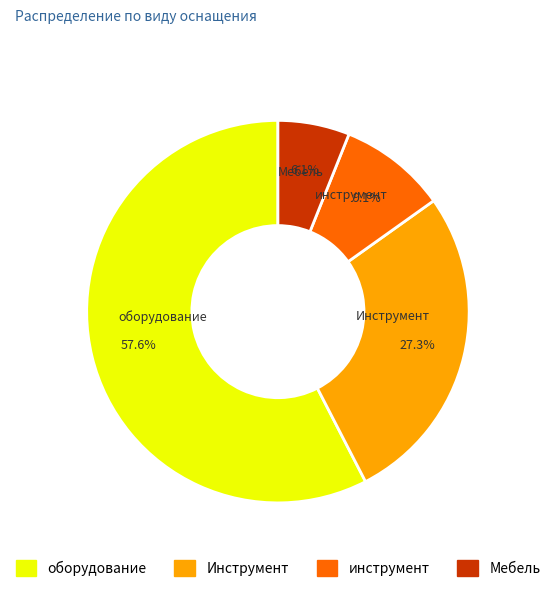

How many slices are in this pie chart?

4